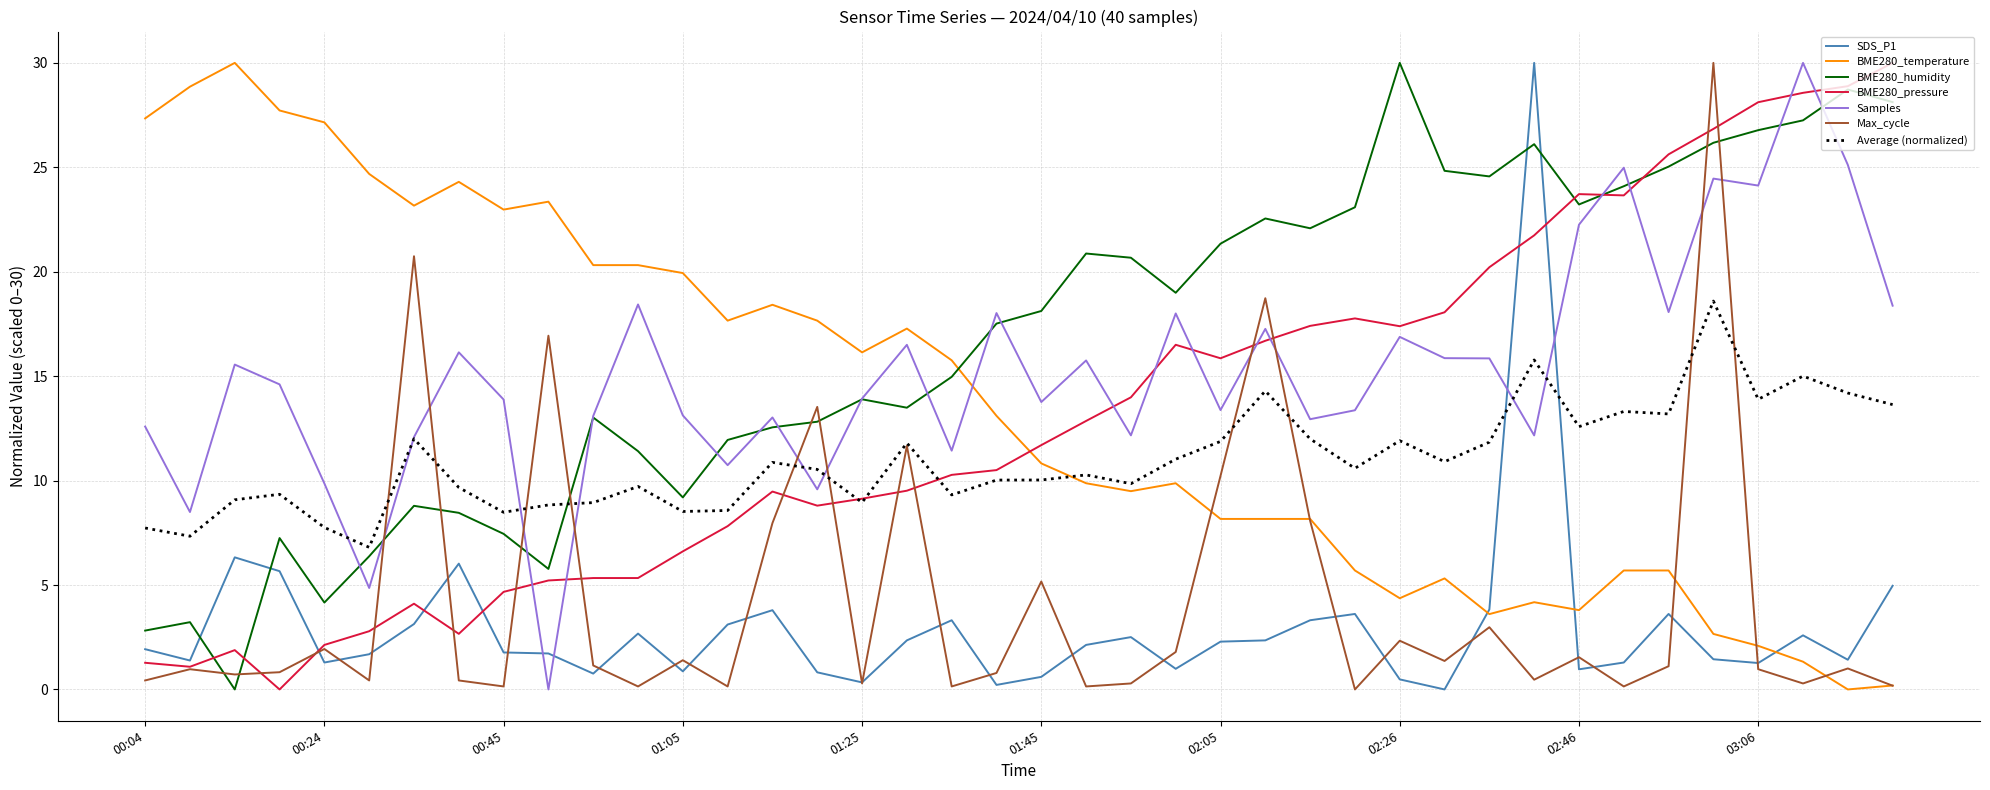

Which series has the largest total across all categories?

BME280_humidity